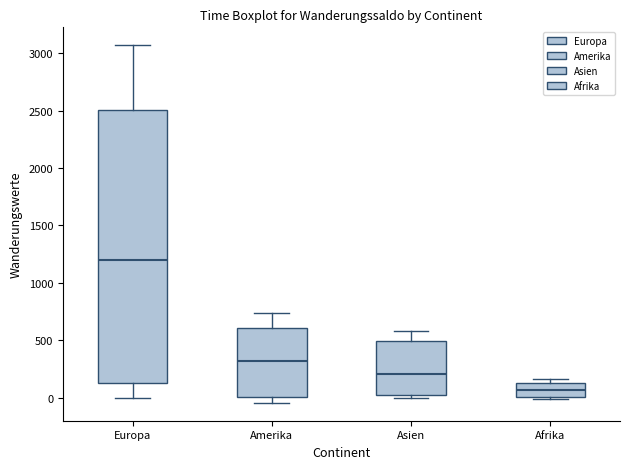

Which box's median line is the lowest?

Afrika